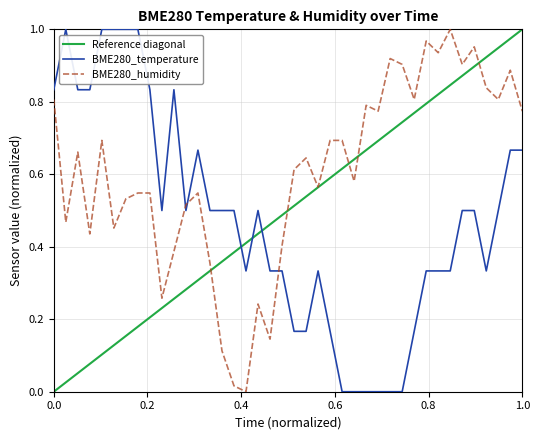

How many values in the BME280_temperature series exceed 0?

34